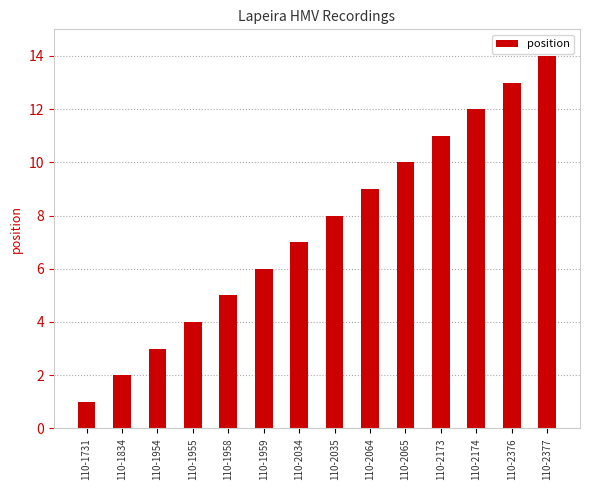

What is the difference between the second highest and second lowest values?

11